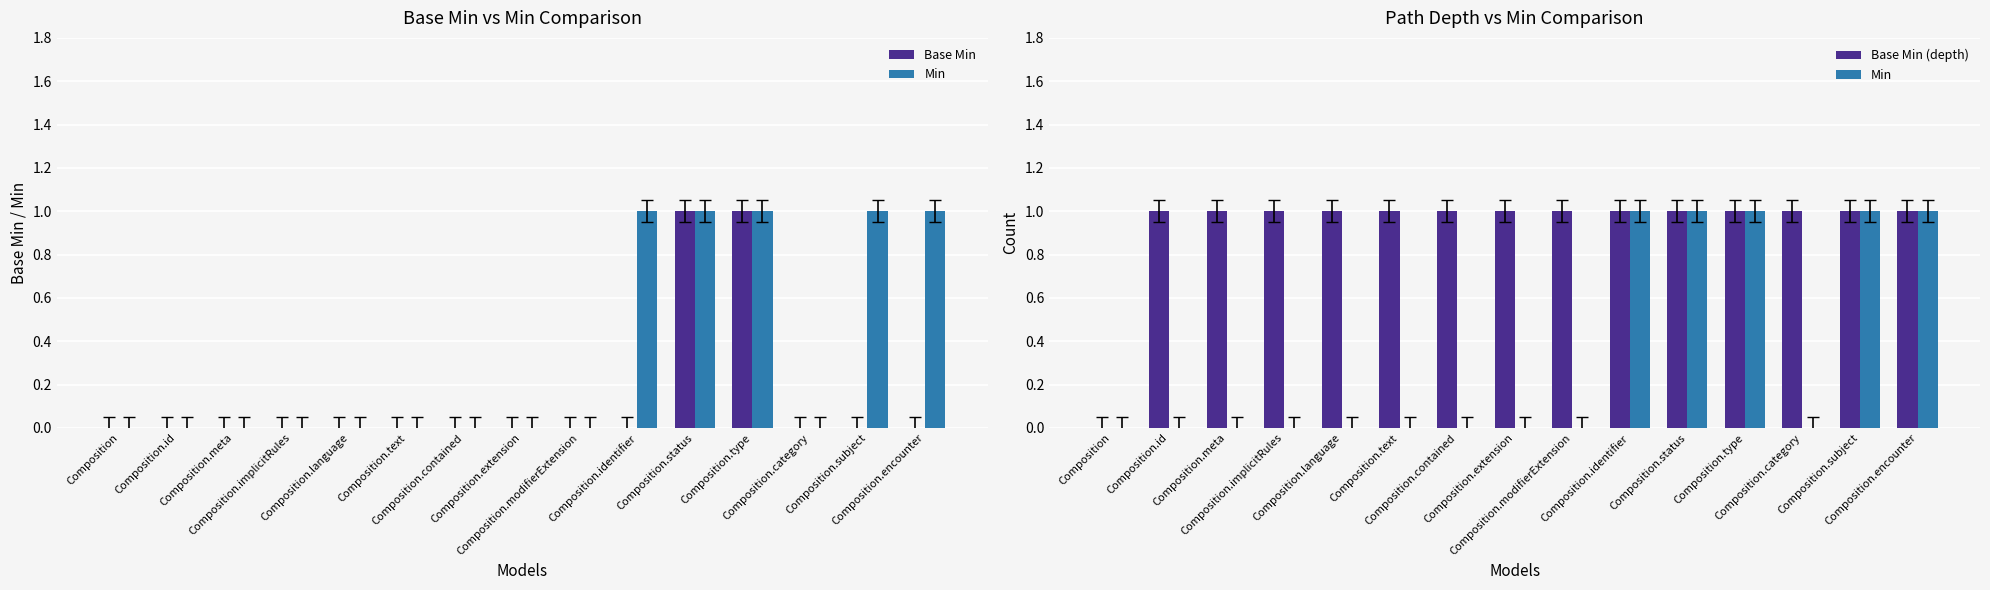

Reading left to right, transcribe all the data shown in this chart.

Base Min: 0	0	0	0	0	0	0	0	0	0	1	1	0	0	0
Min: 0	0	0	0	0	0	0	0	0	1	1	1	0	1	1
Base Min (depth): 0	1	1	1	1	1	1	1	1	1	1	1	1	1	1